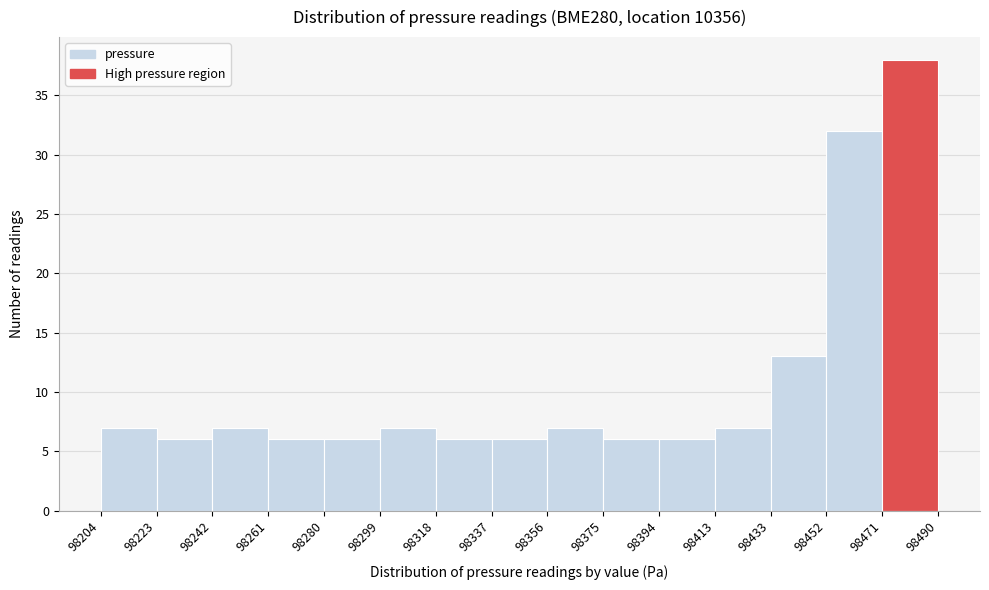

Reading left to right, list every bar in this chart as the range it spans on the x-axis followed by its height. The values are not printed on the chart, so give them approximately, as read against the axis.

98204 to 98223: 7
98223 to 98242: 6
98242 to 98261: 7
98261 to 98280: 6
98280 to 98299: 6
98299 to 98318: 7
98318 to 98337: 6
98337 to 98356: 6
98356 to 98375: 7
98375 to 98394: 6
98394 to 98413: 6
98413 to 98433: 7
98433 to 98452: 13
98452 to 98471: 32
98471 to 98490: 38